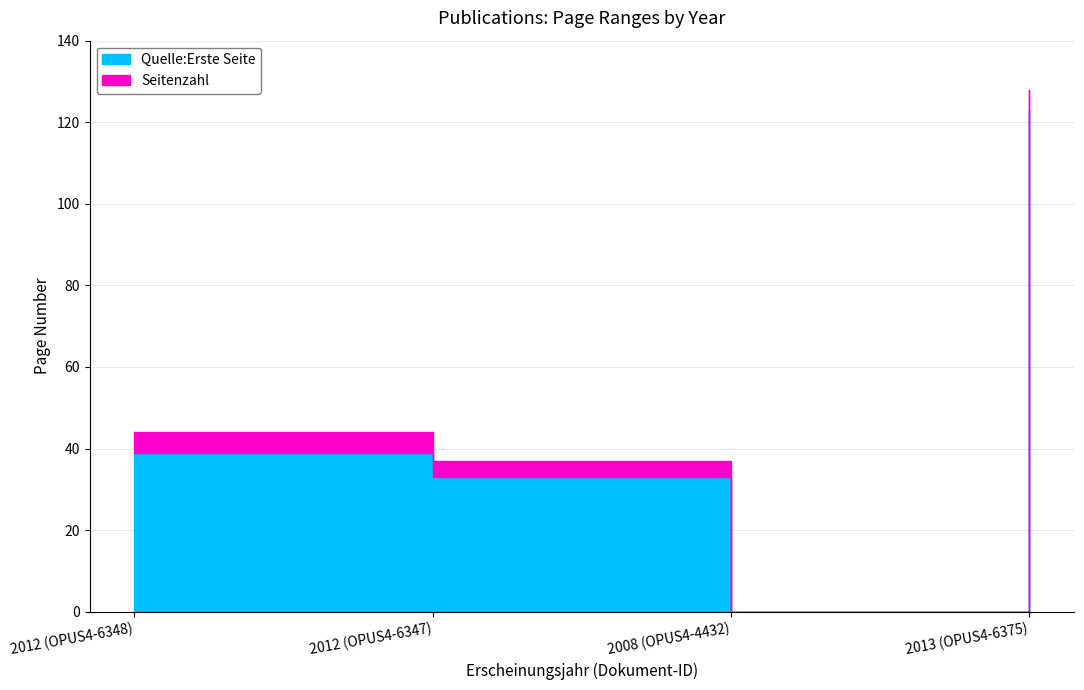

List the labels in order of value, largest first.

2013 (OPUS4-6375), 2012 (OPUS4-6348), 2012 (OPUS4-6347), 2008 (OPUS4-4432)